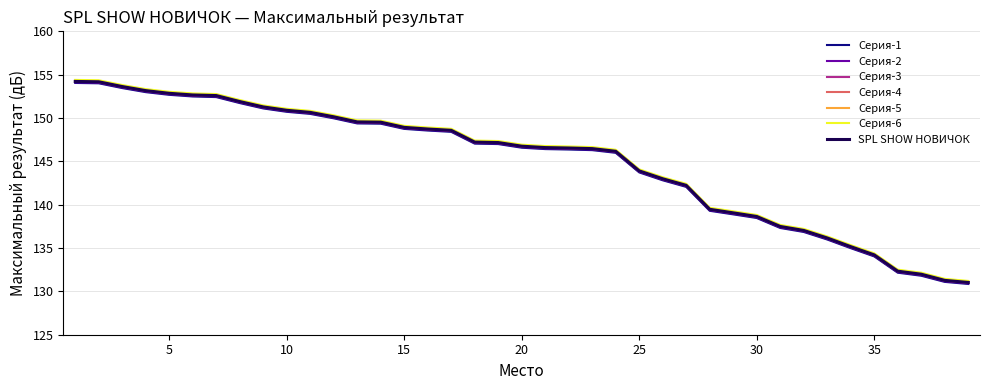

What is the highest value of the Серия-2 series?

154.1